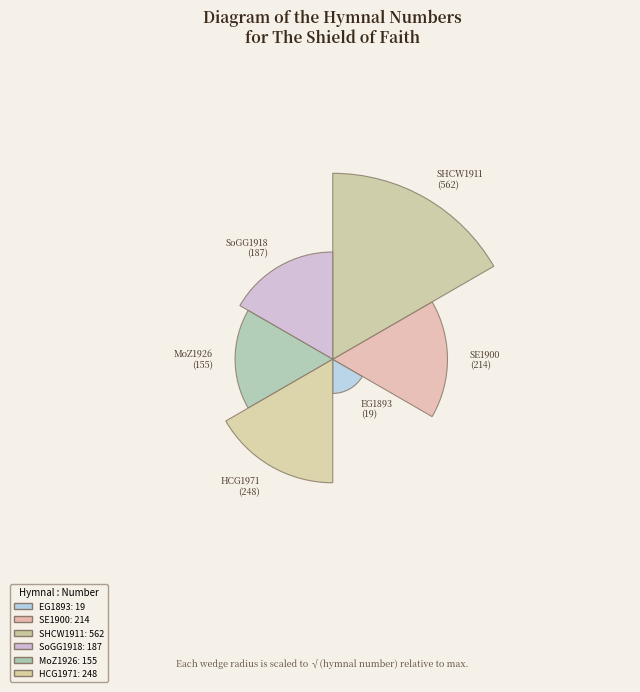

Rank the categories by value from lowest to highest.

EG1893, MoZ1926, SoGG1918, SE1900, HCG1971, SHCW1911